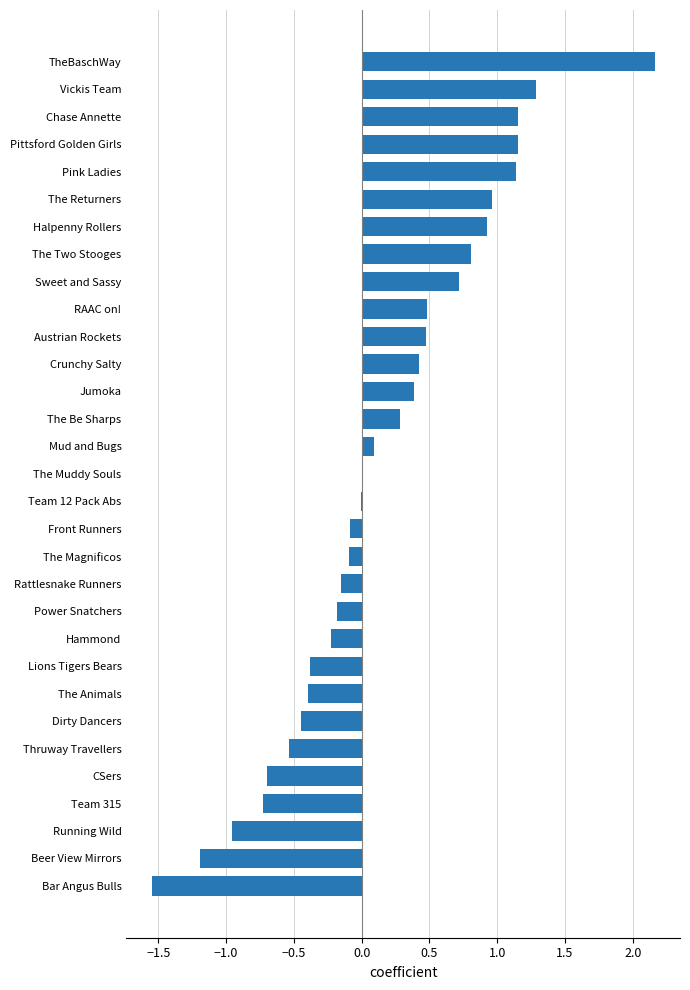

Which label corresponds to the largest value in the chart?

TheBaschWay